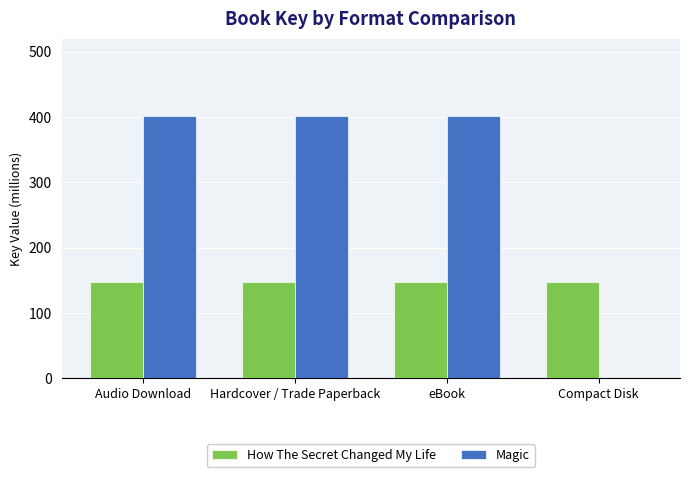

What value does the How The Secret Changed My Life series have at Hardcover / Trade Paperback?

146.7